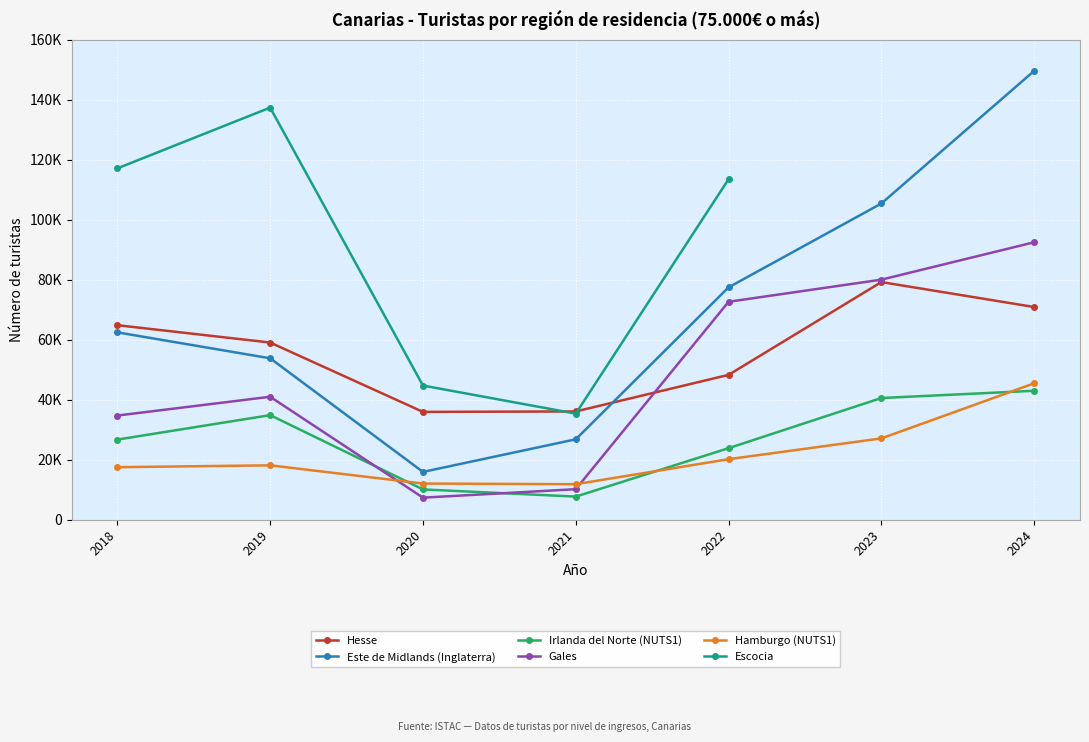

What is the approximate value of Irlanda del Norte (NUTS1) at 2023?

40574